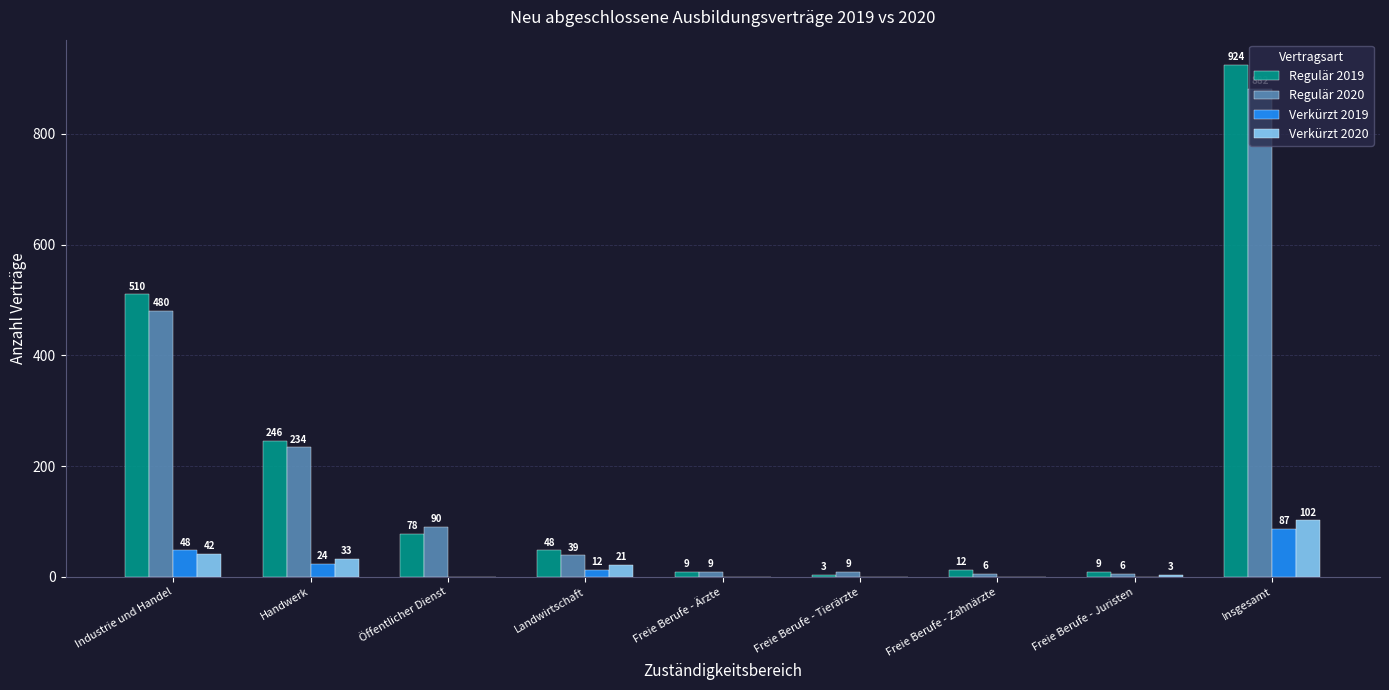

What is the average value of the Verkürzt 2020 series?

22